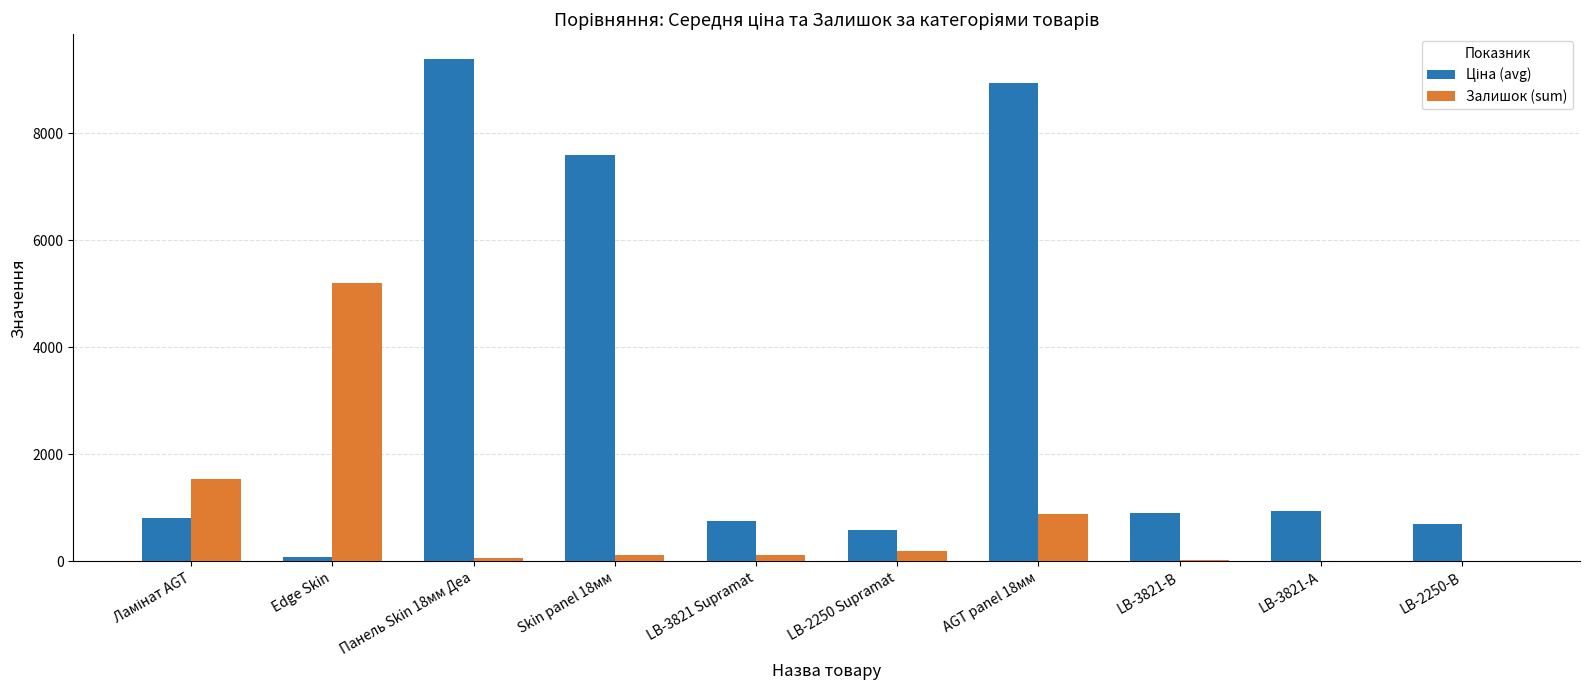

What is the greatest value displayed?

9384.0